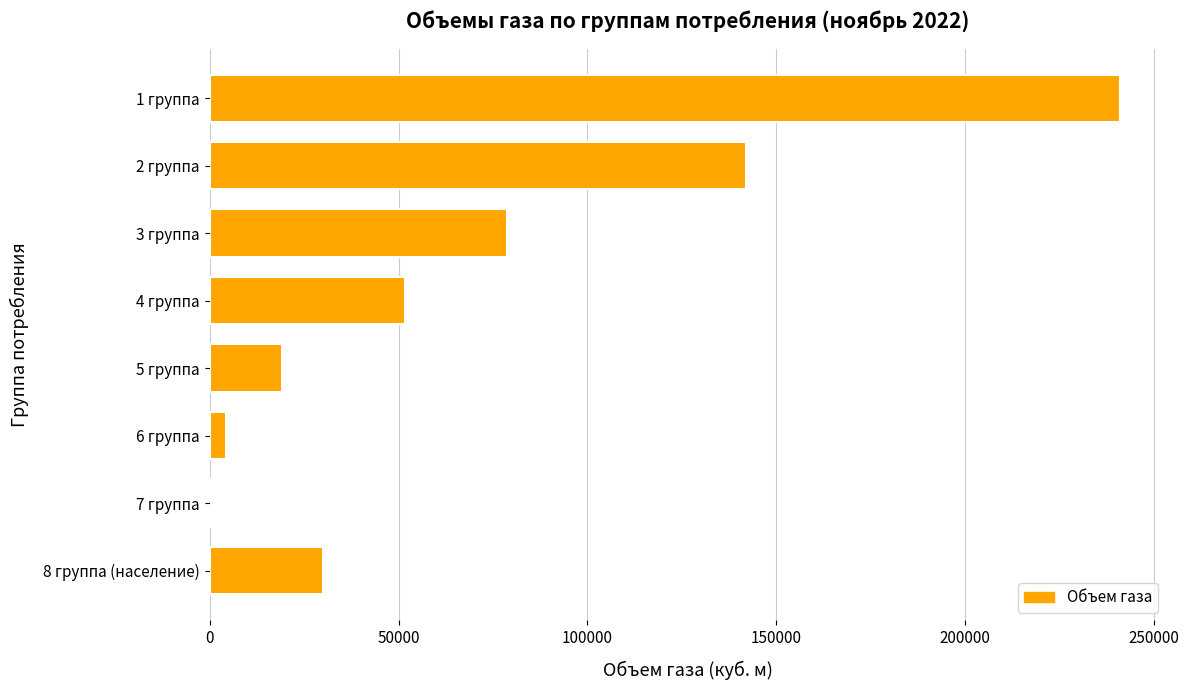

Are the bars horizontal?

Yes